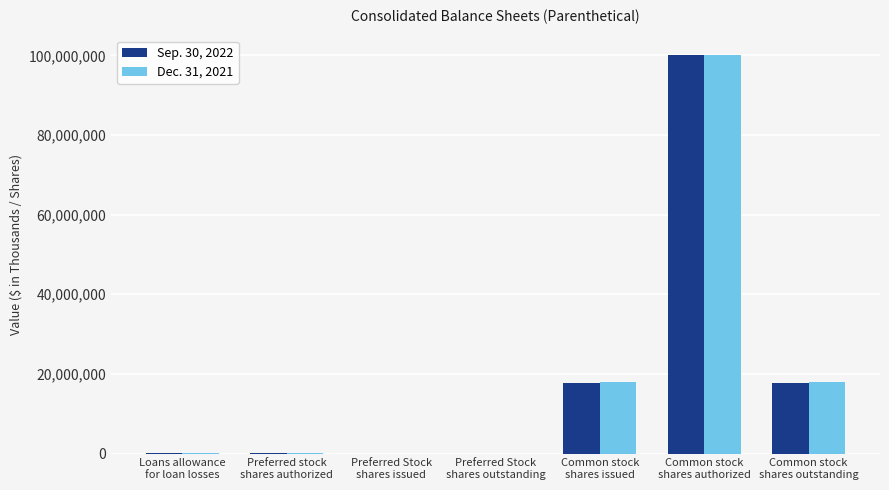

The Dec. 31, 2021 series shows 0 at Preferred Stock
shares outstanding. True or false?

True